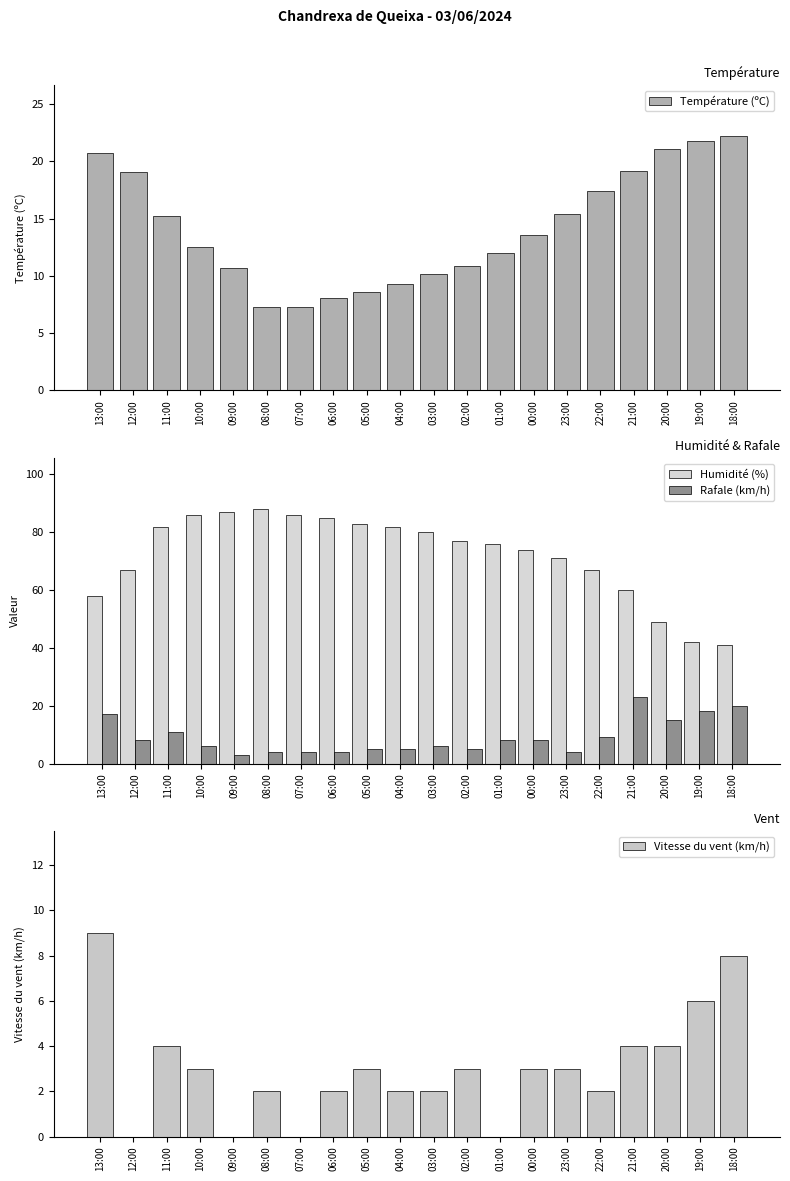

What is the label of the 6th bar from the right?

23:00